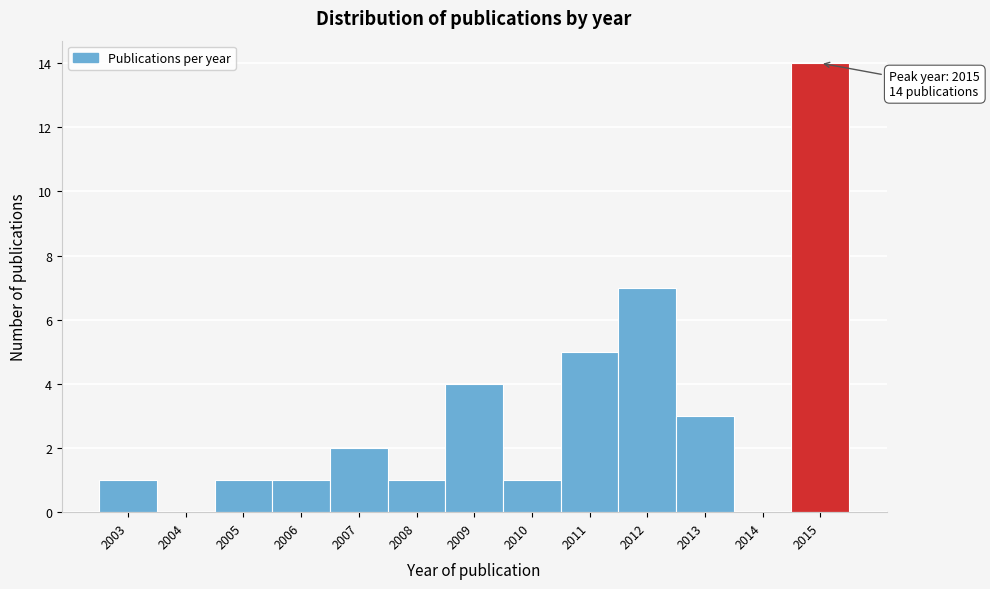

Over which range of the x-axis is the bar tallest?

2014.5 to 2015.5